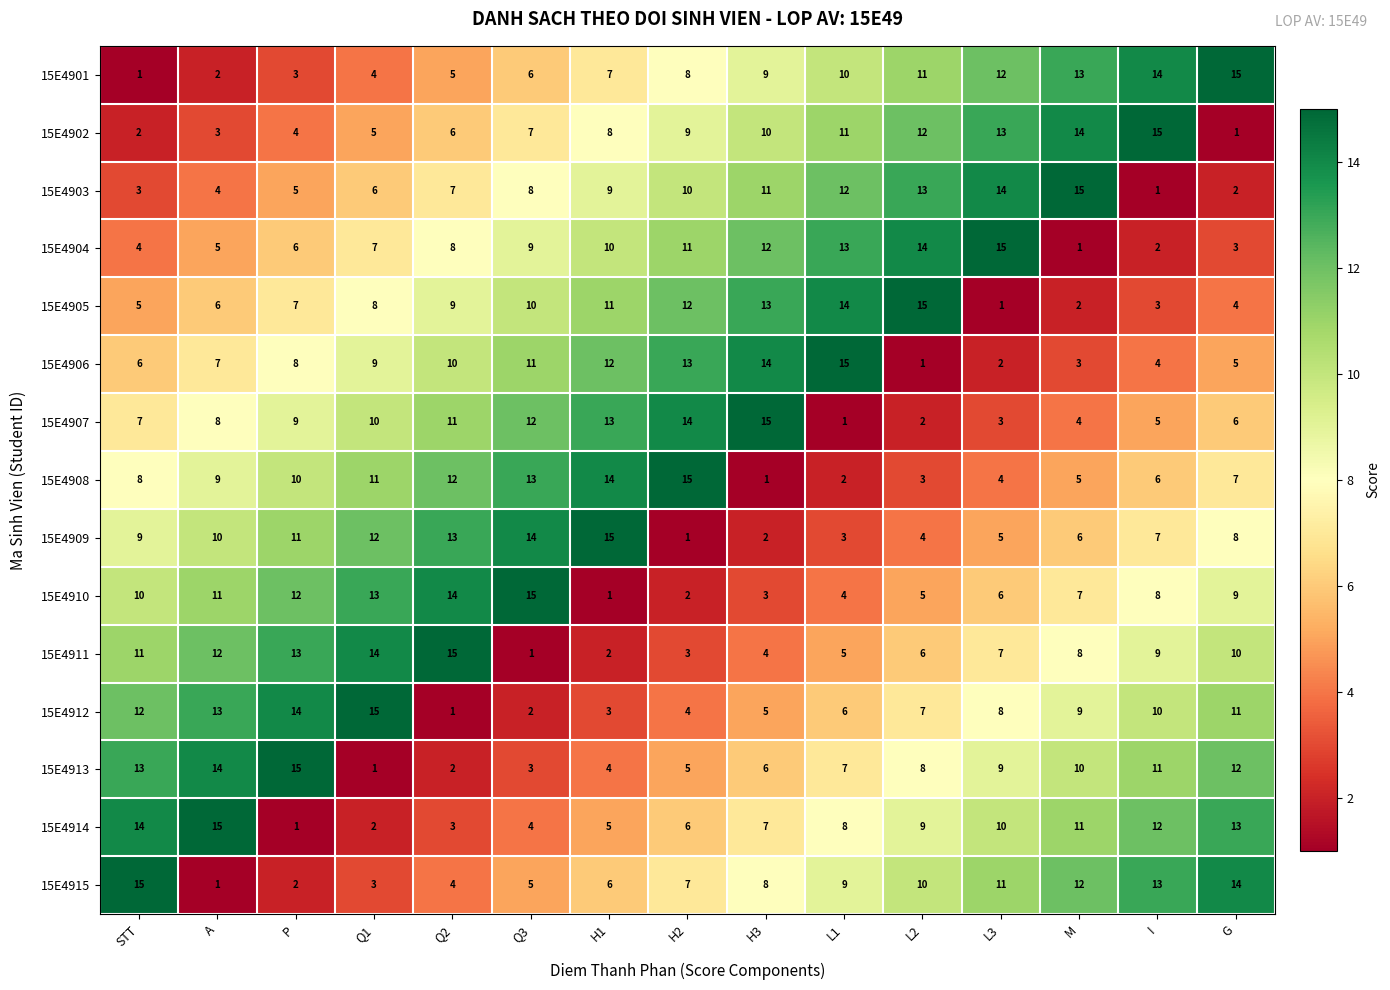

What is the difference between the maximum and second lowest values in the 15E4915 series?

13